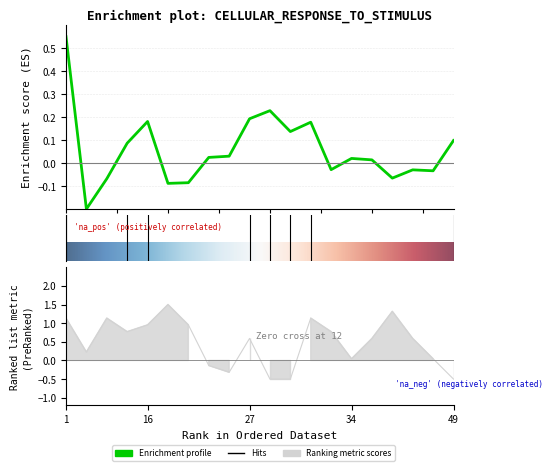

In Gonad Length (pixels), how many points are higher than both neighbors (excluding endpoints)?

5